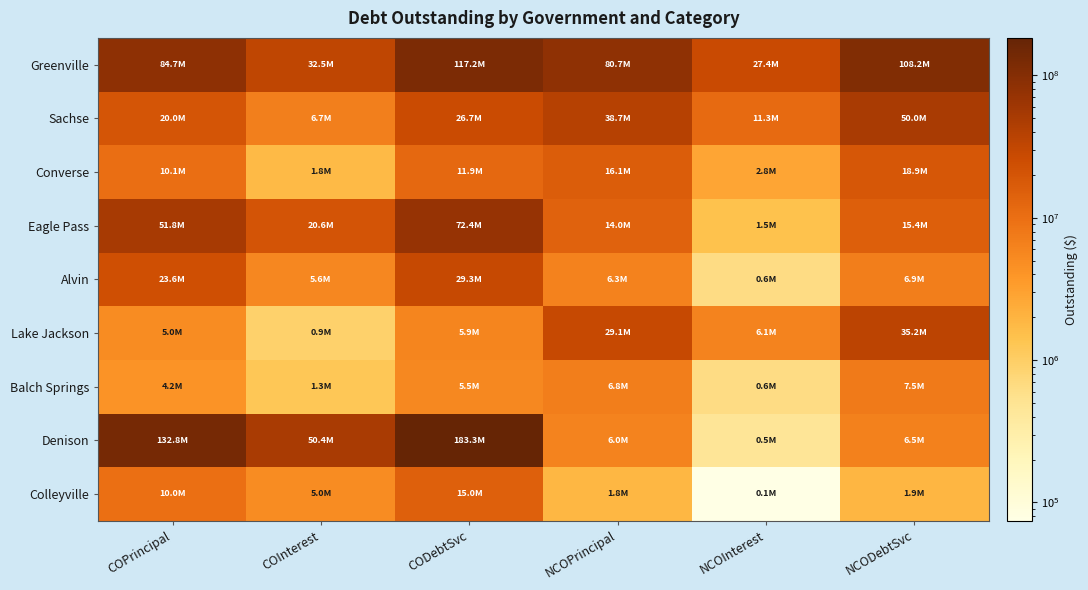

Reading left to right, list all the values displayed in this chart.

Greenville: COPrincipal=84705000.0	COInterest=32537626.3	CODebtSvc=117242626.3	NCOPrincipal=80746000.0	NCOInterest=27445440.0	NCODebtSvc=108191440.0
Sachse: COPrincipal=20025000.0	COInterest=6709575.0	CODebtSvc=26734575.0	NCOPrincipal=38705000.0	NCOInterest=11312638.5	NCODebtSvc=50017638.5
Converse: COPrincipal=10135000.0	COInterest=1762772.0	CODebtSvc=11897772.0	NCOPrincipal=16110000.0	NCOInterest=2798374.0	NCODebtSvc=18908374.0
Eagle Pass: COPrincipal=51845000.0	COInterest=20581300.0	CODebtSvc=72426300.0	NCOPrincipal=13975000.0	NCOInterest=1458861.0	NCODebtSvc=15433861.0
Alvin: COPrincipal=23645000.0	COInterest=5643215.7	CODebtSvc=29288215.6	NCOPrincipal=6295000.0	NCOInterest=637173.8	NCODebtSvc=6932173.8
Lake Jackson: COPrincipal=5010000.0	COInterest=919325.0	CODebtSvc=5929325.0	NCOPrincipal=29100000.0	NCOInterest=6123500.2	NCODebtSvc=35223500.2
Balch Springs: COPrincipal=4225000.0	COInterest=1268868.8	CODebtSvc=5493868.8	NCOPrincipal=6845000.0	NCOInterest=646977.5	NCODebtSvc=7491977.5
Denison: COPrincipal=132830000.0	COInterest=50437761.4	CODebtSvc=183267761.4	NCOPrincipal=6045000.0	NCOInterest=455013.8	NCODebtSvc=6500013.8
Colleyville: COPrincipal=10030000.0	COInterest=4960650.0	CODebtSvc=14990650.0	NCOPrincipal=1840000.0	NCOInterest=74600.0	NCODebtSvc=1914600.0